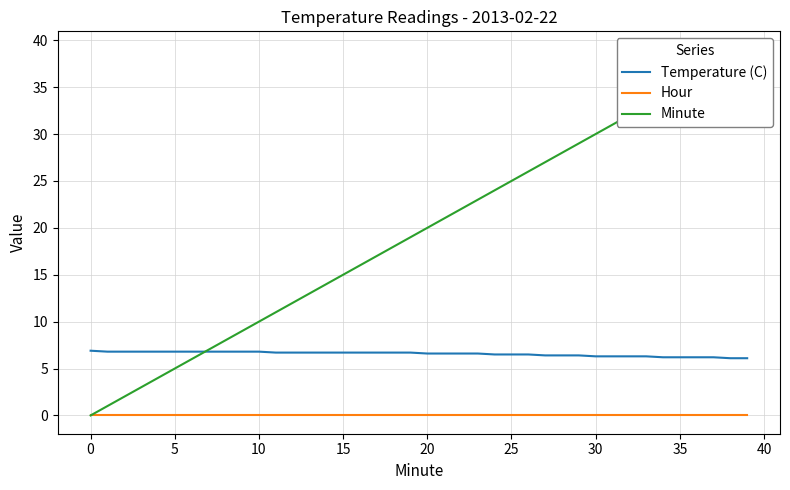

List the series in order of their peak value, highest first.

Minute, Temperature (C), Hour